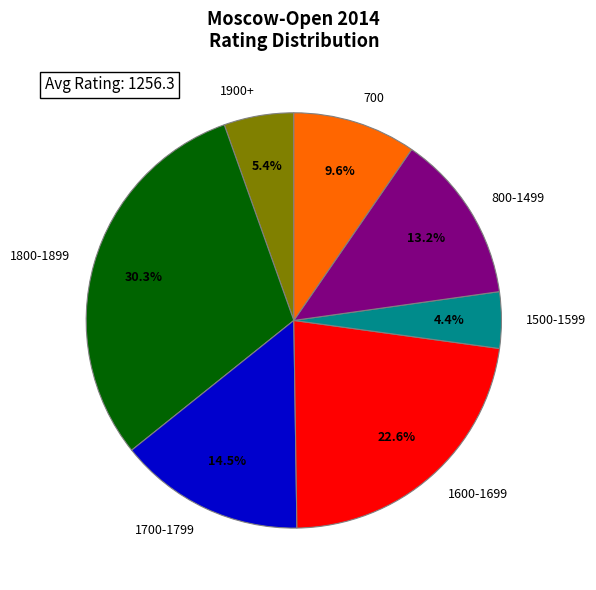

Is the sum of 1600-1699 and 1900+ greater than half?

No